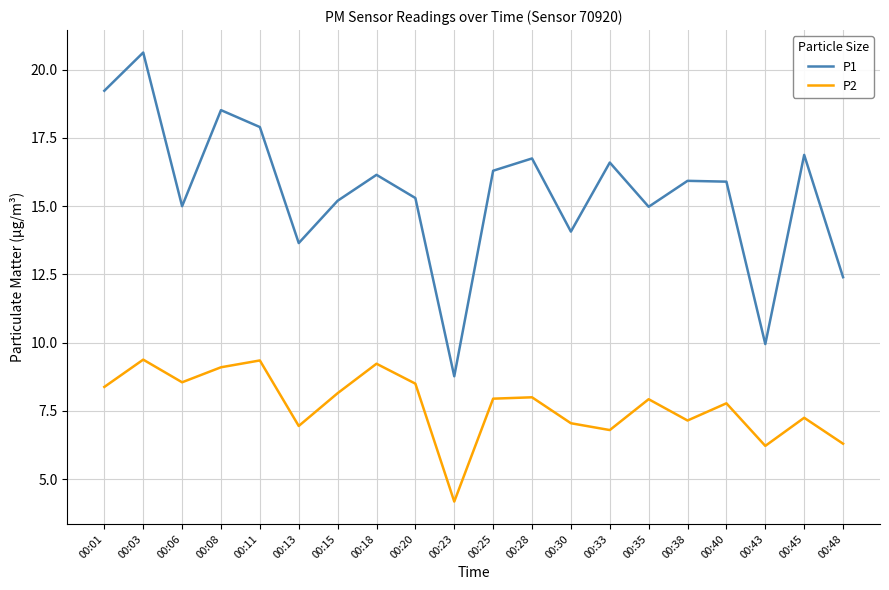

True or false: P1 and P2 intersect in this chart.

False